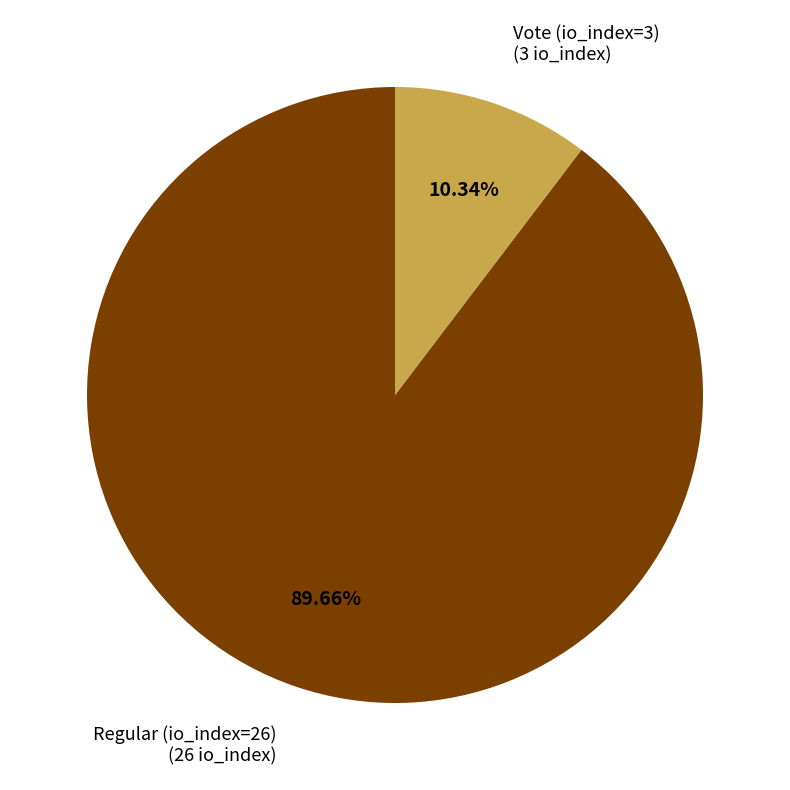

Which category has the smallest portion of the pie?

Vote (io_index=3)